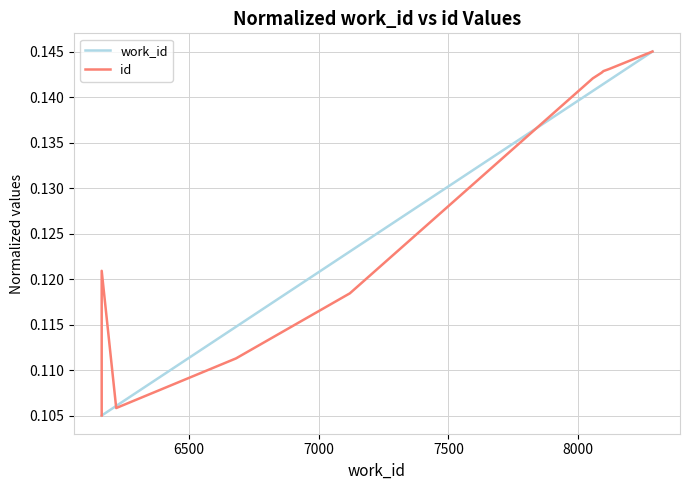

Is the value of id at 6 greater than the value of work_id at 7000?

Yes